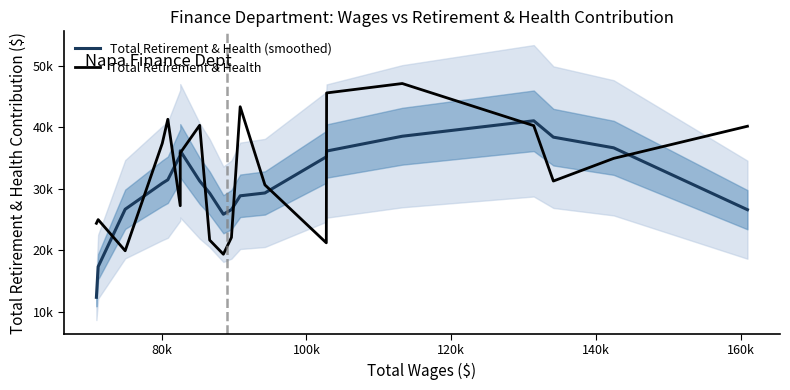

What is the average value of the Total Retirement & Health (smoothed) series?

30676.7